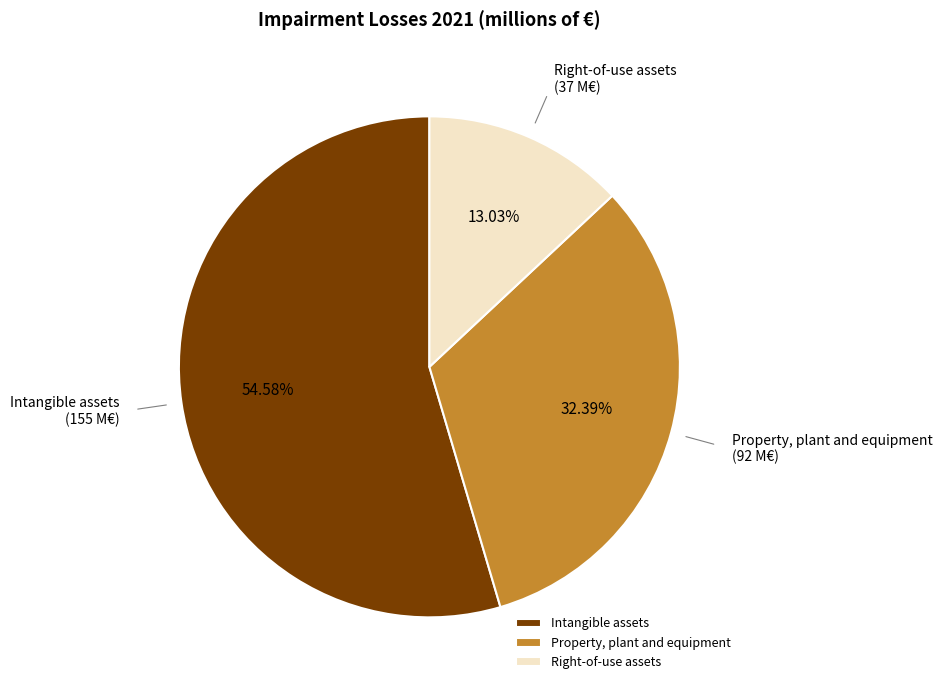

How many slices are in this pie chart?

3